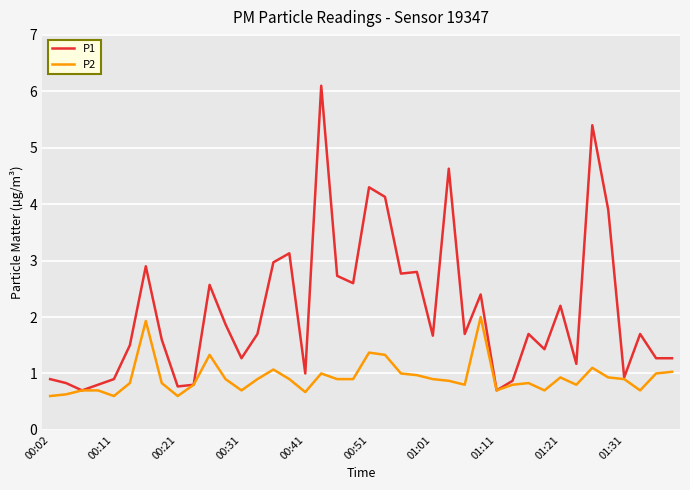

Reading left to right, extract all data points from this chart.

P1: 0.9	0.8	0.7	0.8	0.9	1.5	2.9	1.6	0.8	0.8	2.6	1.9	1.3	1.7	3.0	3.1	1.0	6.1	2.7	2.6	4.3	4.1	2.8	2.8	1.7	4.6	1.7	2.4	0.7	0.9	1.7	1.4	2.2	1.2	5.4	3.9	0.9	1.7	1.3	1.3
P2: 0.6	0.6	0.7	0.7	0.6	0.8	1.9	0.8	0.6	0.8	1.3	0.9	0.7	0.9	1.1	0.9	0.7	1.0	0.9	0.9	1.4	1.3	1.0	1.0	0.9	0.9	0.8	2.0	0.7	0.8	0.8	0.7	0.9	0.8	1.1	0.9	0.9	0.7	1.0	1.0